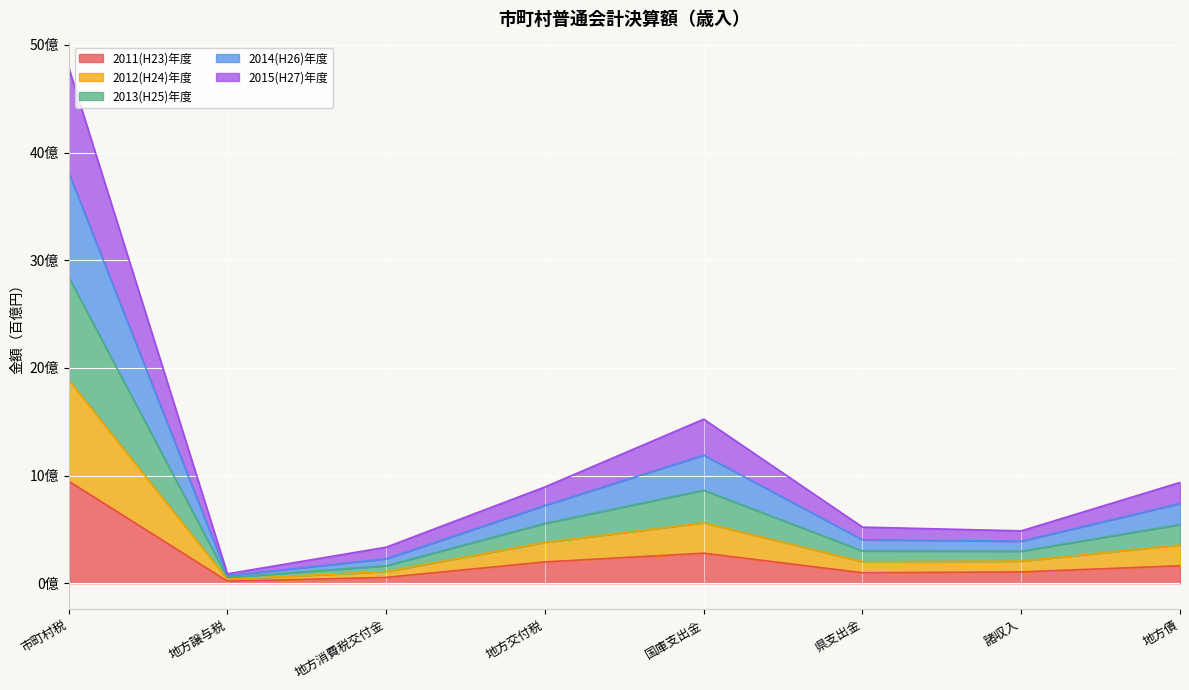

The value of 2011(H23)年度 at 地方譲与税 is 0.2. True or false?

True